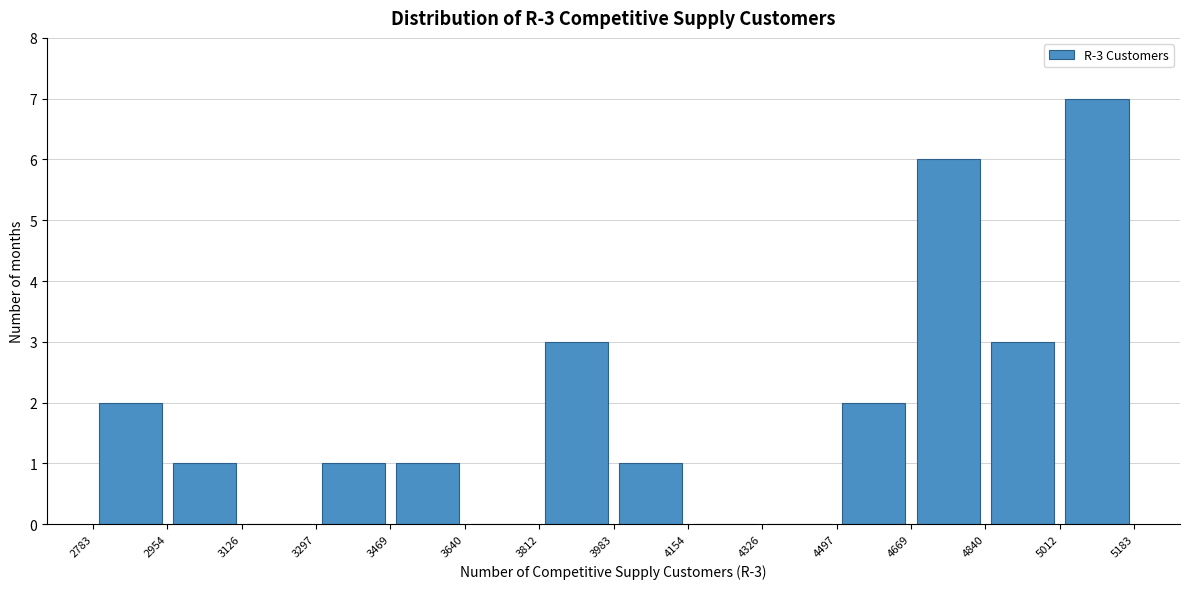

Which range on the x-axis has the tallest bar?

5012 to 5183